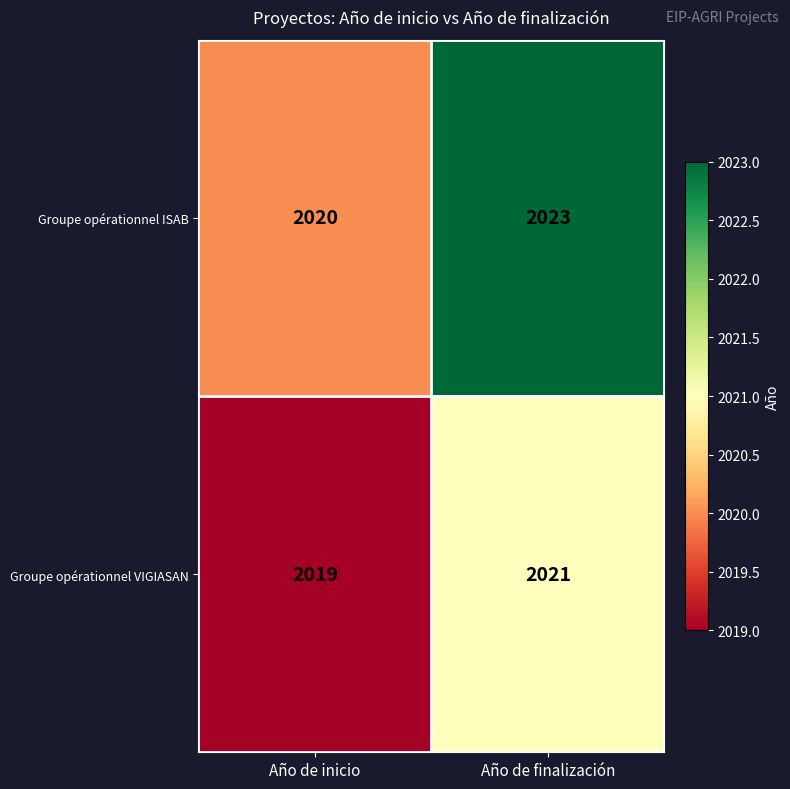

What is the minimum value for Groupe opérationnel ISAB?

2020